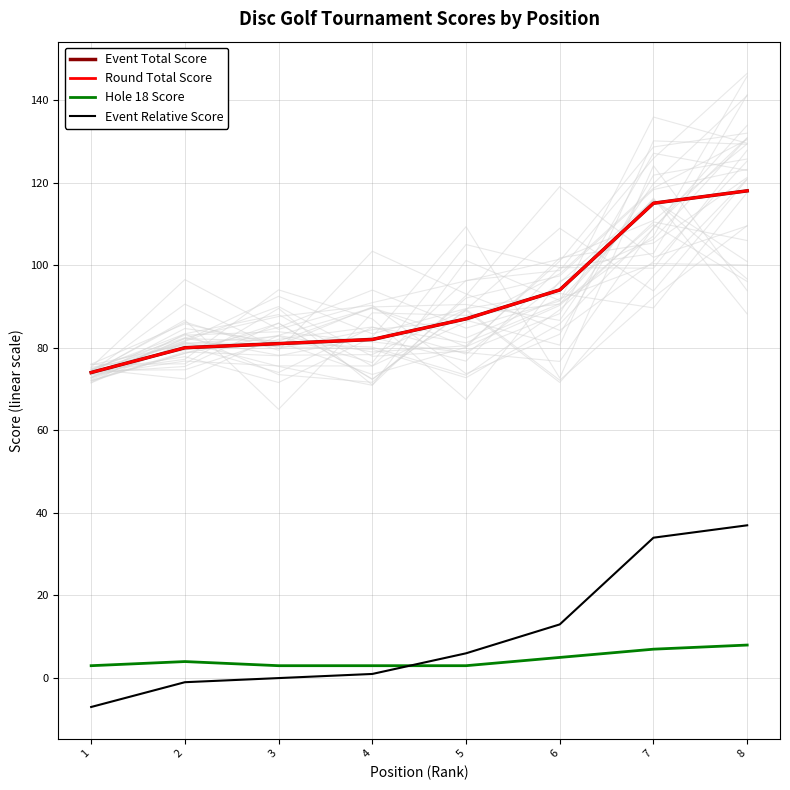

Read the Hole 18 Score value at 4.

3